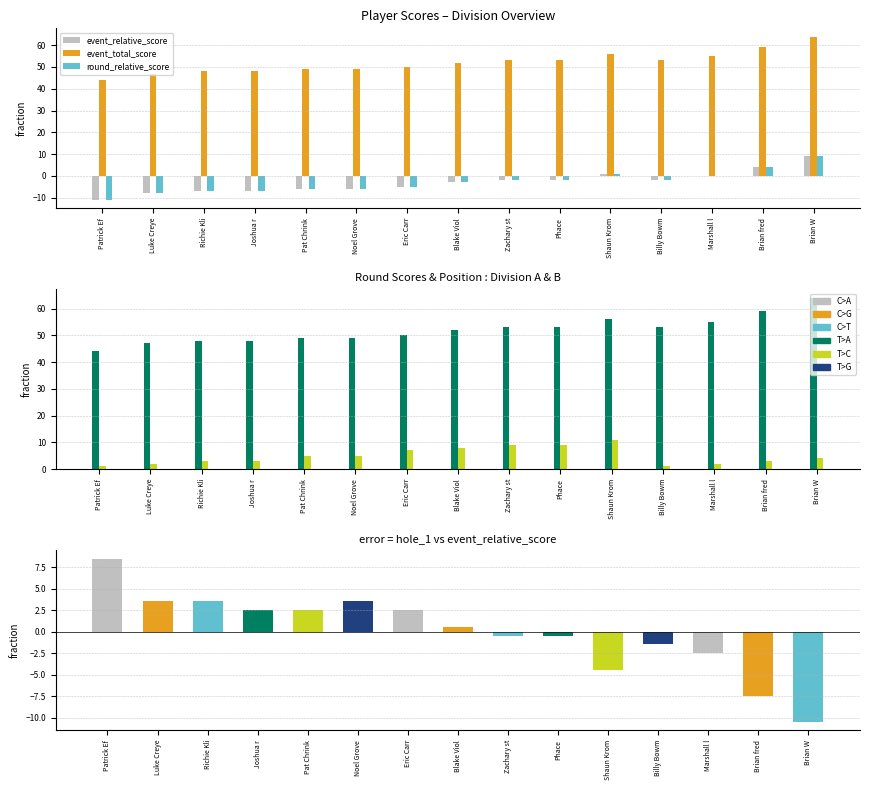

What position from the right is Phace?

6